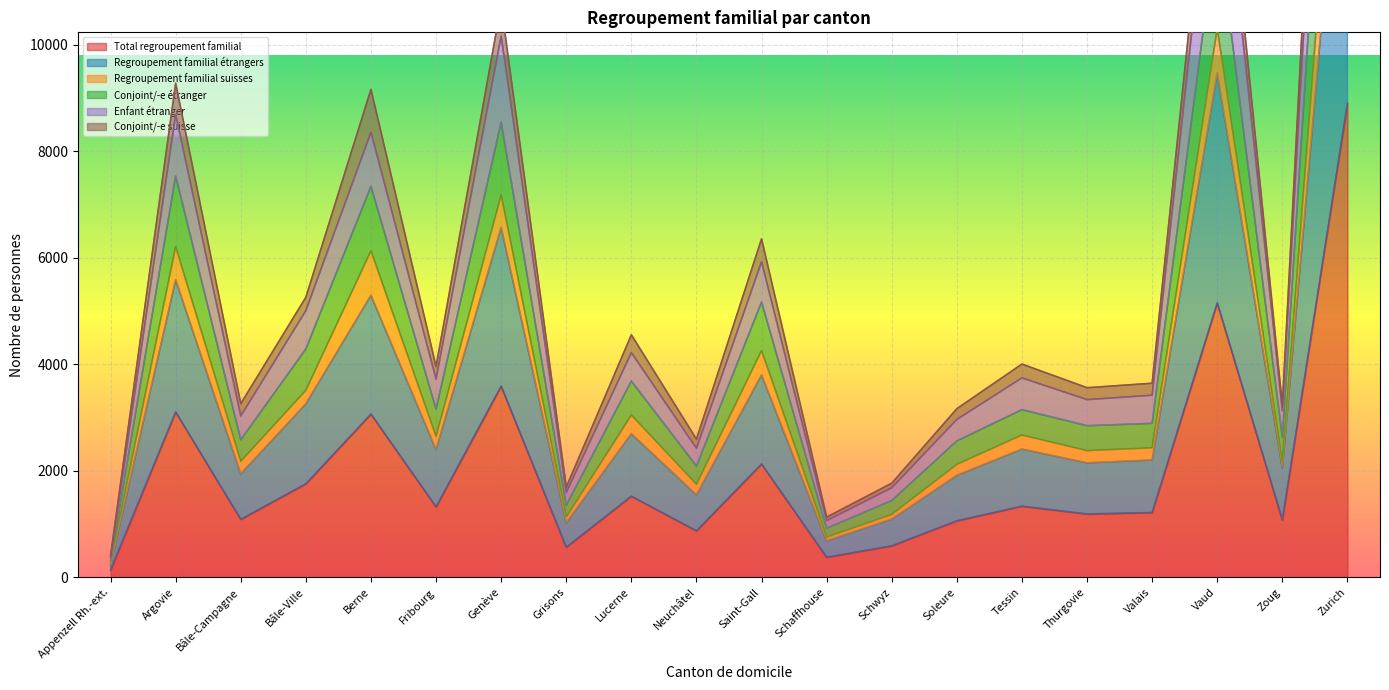

At which label does Total regroupement familial reach its peak?

Zurich